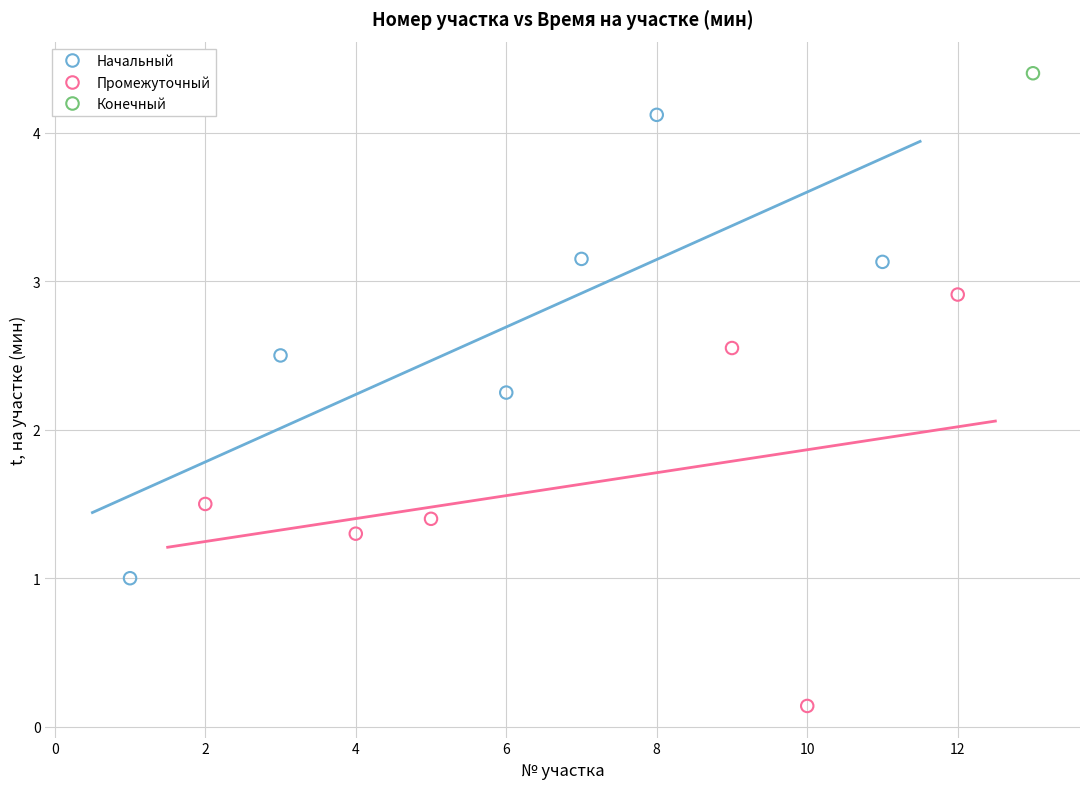

What are all the series names shown in the legend?

Начальный, Промежуточный, Конечный